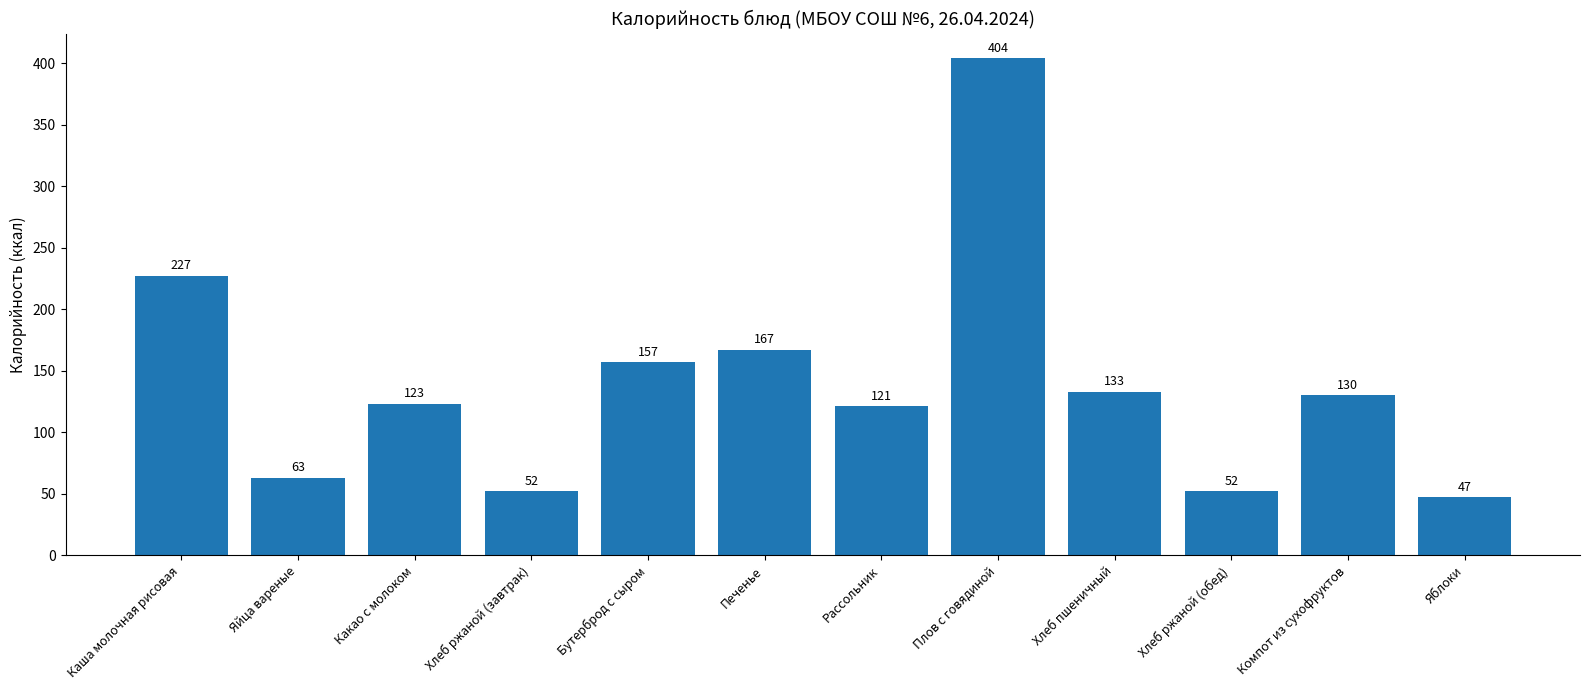

Reading right to left, transcribe all the data shown in this chart.

47	130	52	133	404	121	167	157	52	123	63	227